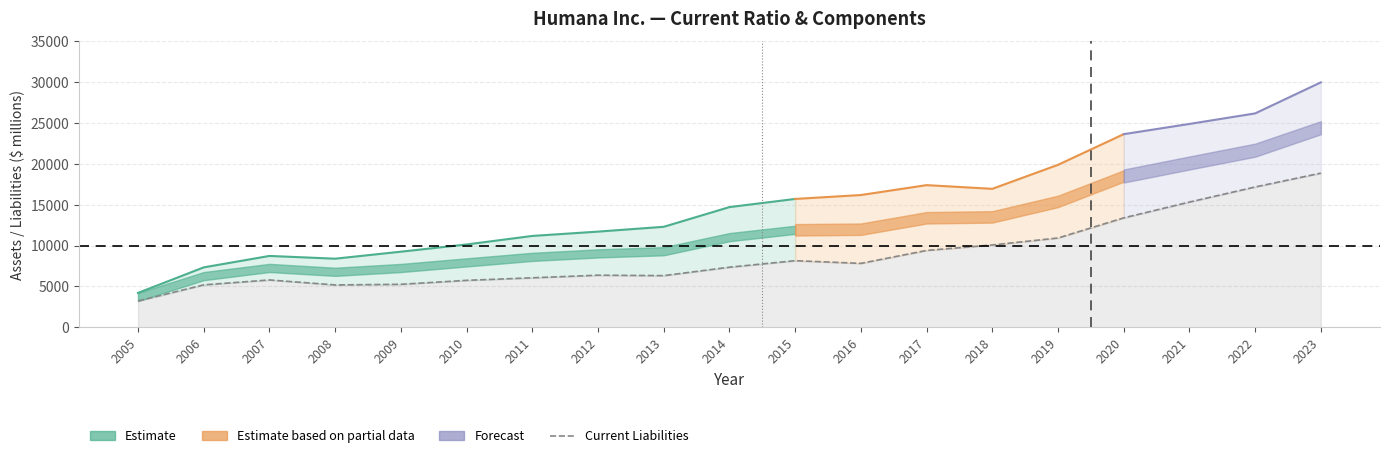

Which category has the highest value across all series?

2023